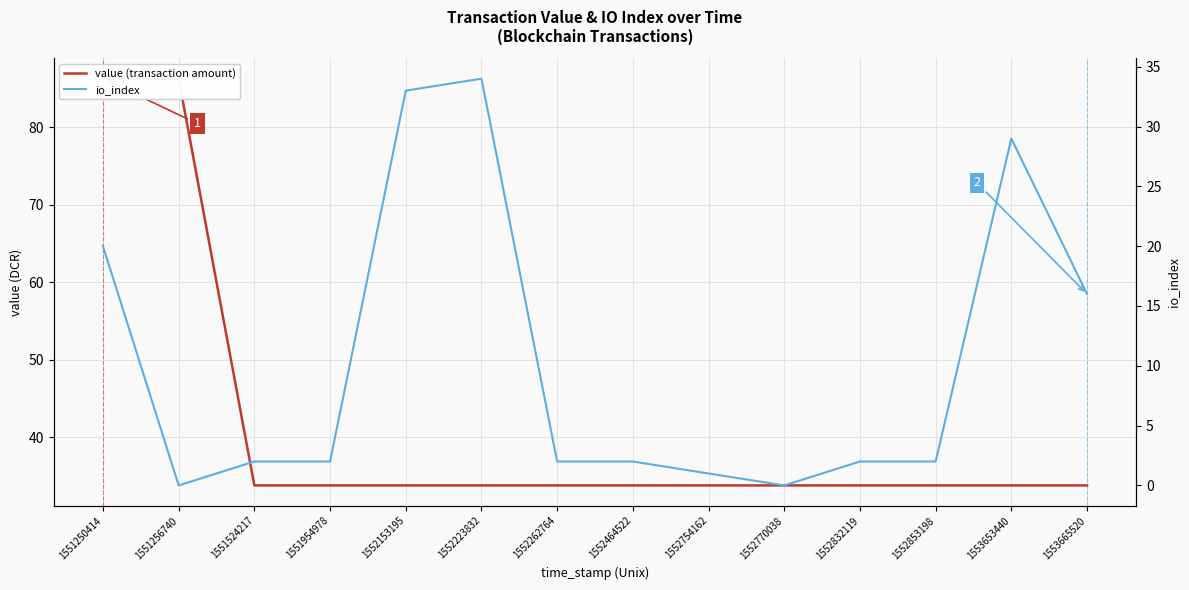

Rank the series by their average value, from highest to lowest.

value (transaction amount), io_index